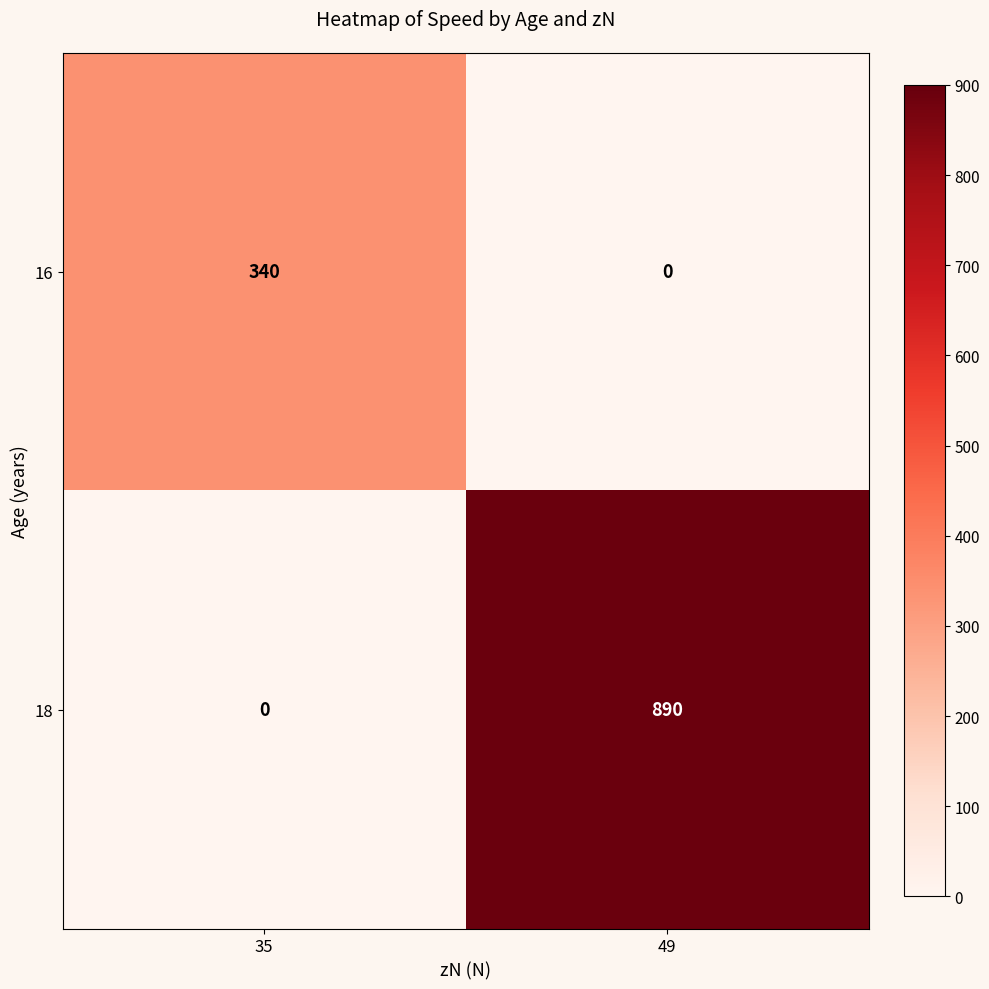

Which series has the widest spread of values?

18